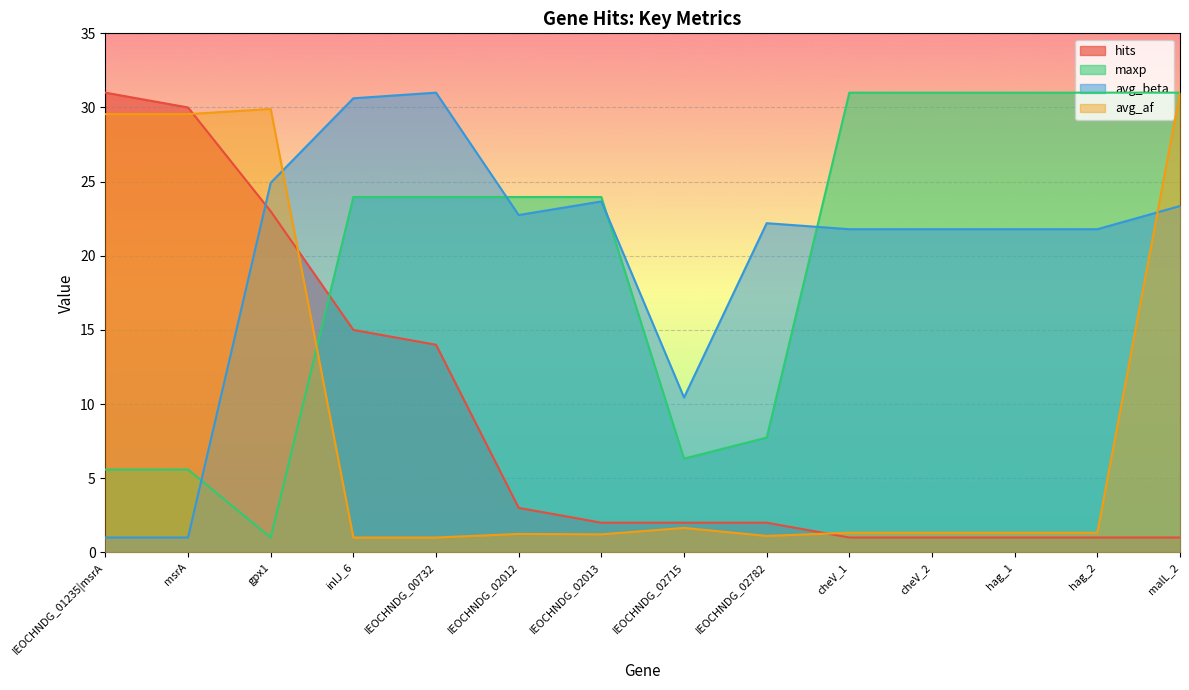

At which label does avg_beta reach its minimum?

IEOCHNDG_01235|msrA